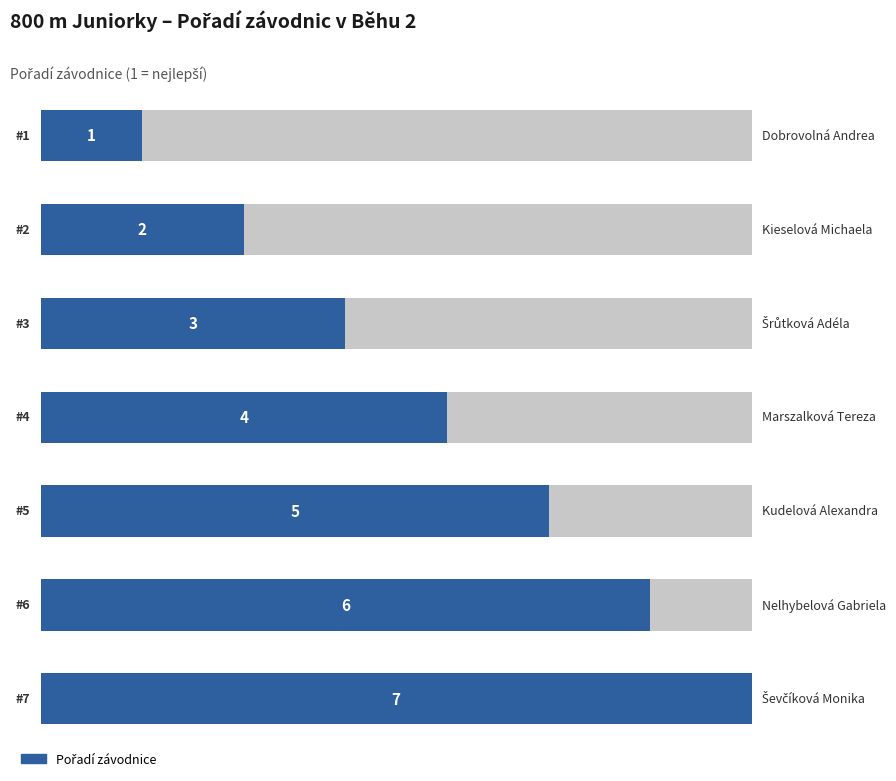

How many bars are there in total?

7